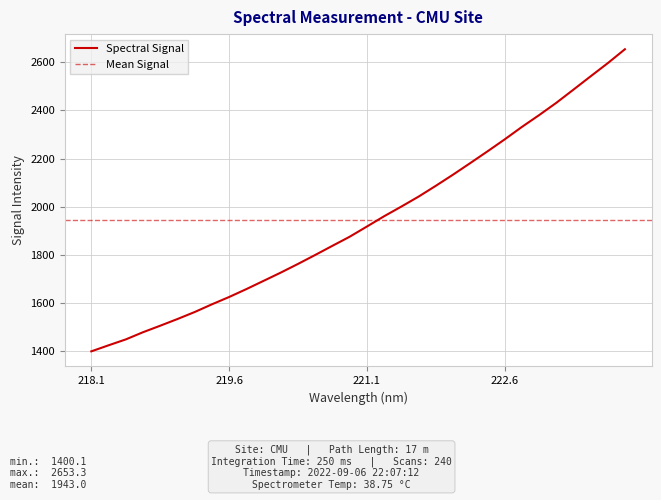

The Spectral Signal series shows 818.0 at 221.1. True or false?

False